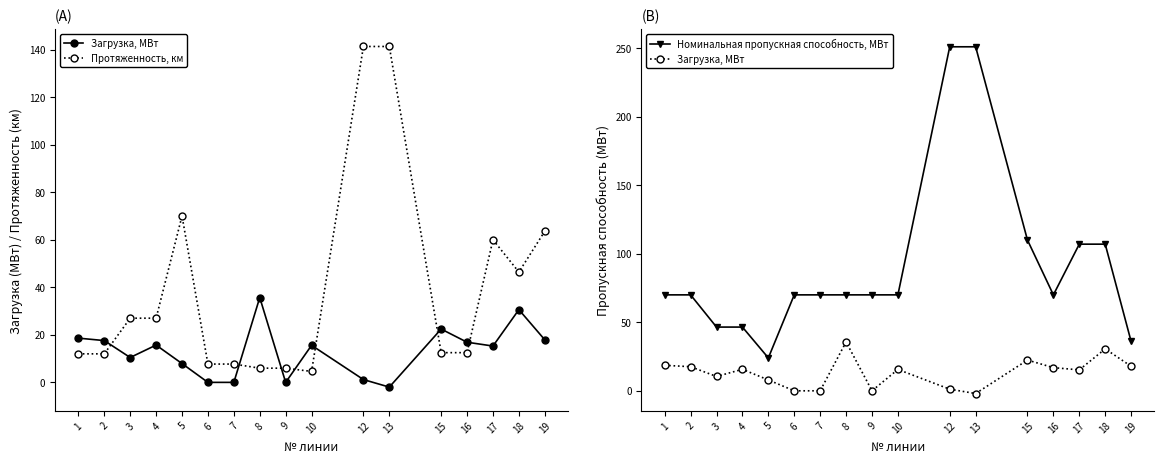

Reading right to left, extract all data points from this chart.

Загрузка, МВт: 17.9	30.6	15.3	16.9	22.4	-2.0	1.2	15.6	0.0	35.7	0.0	0.0	7.9	15.7	10.5	17.6	18.6
Протяженность, км: 63.6	46.4	60.0	12.5	12.5	141.3	141.3	4.6	6.0	6.0	7.7	7.7	70.0	27.0	27.0	12.0	12.0
Номинальная пропускная способность, МВт: 36.0	107.0	107.0	70.0	110.0	251.0	251.0	70.0	70.0	70.0	70.0	70.0	24.0	46.5	46.5	70.0	70.0